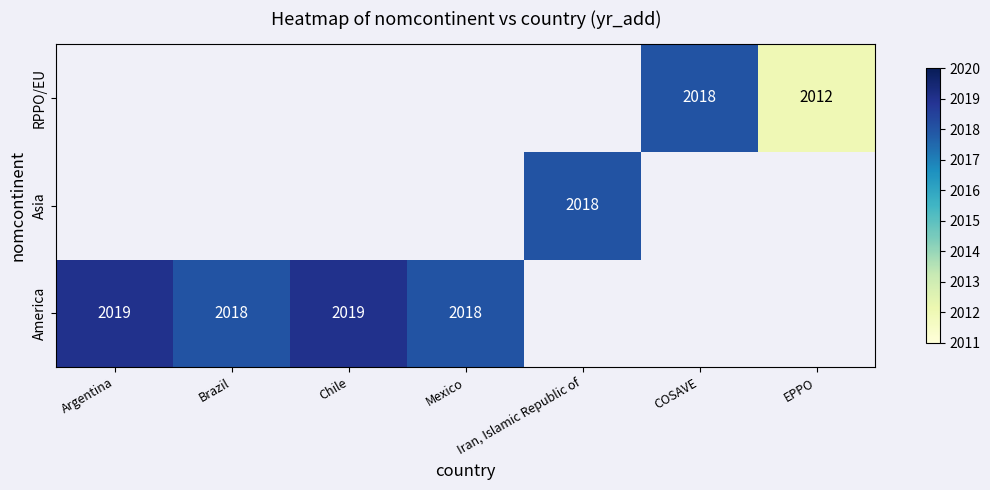

Is it true that America equals 2019 at Chile?

True